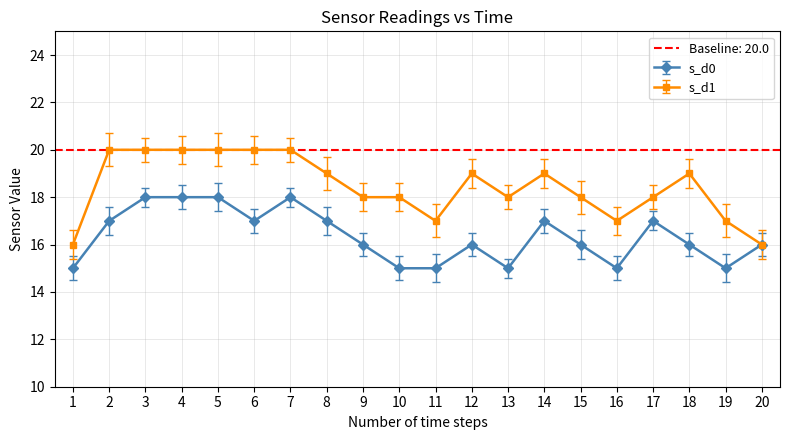

True or false: s_d1 has more than 0 interior local peaks.

True